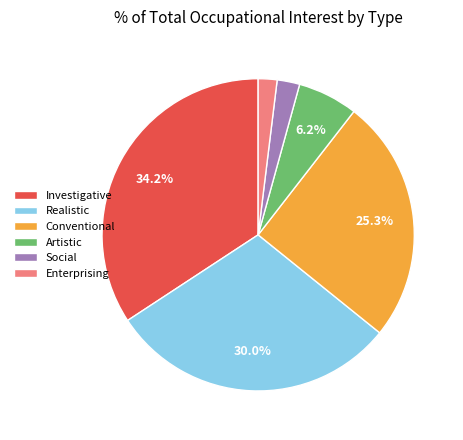

Is the sum of Artistic and Social greater than half?

No